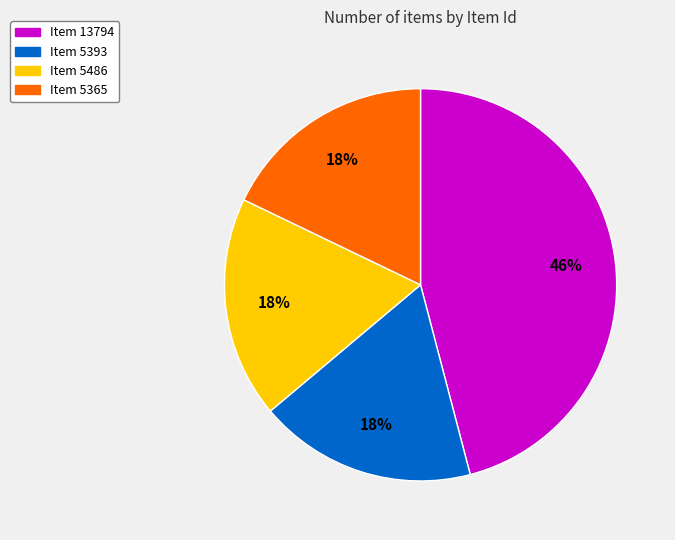

What is the ratio of the value at Item 5486 to the value at Item 5393?

1.0